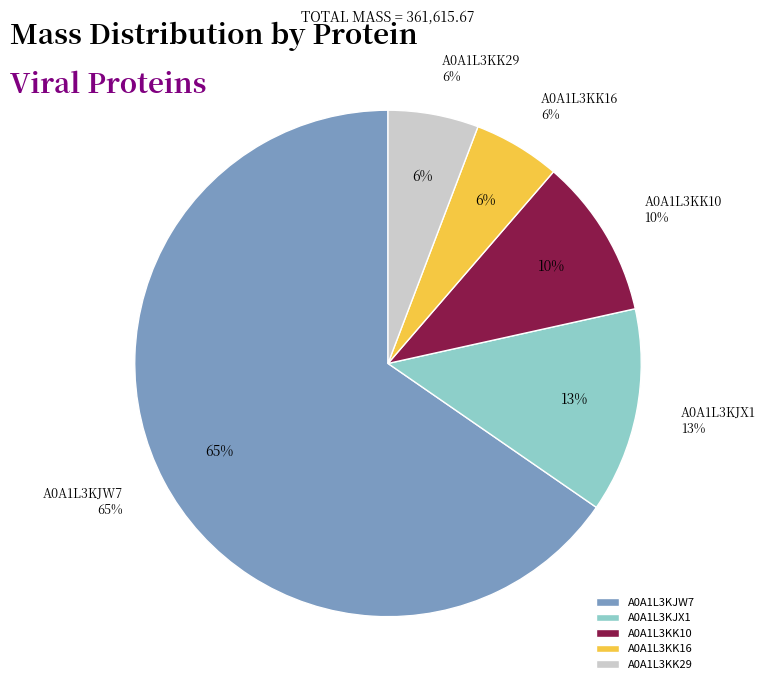

What is the total percentage of A0A1L3KK10 and A0A1L3KJX1?

23.3%